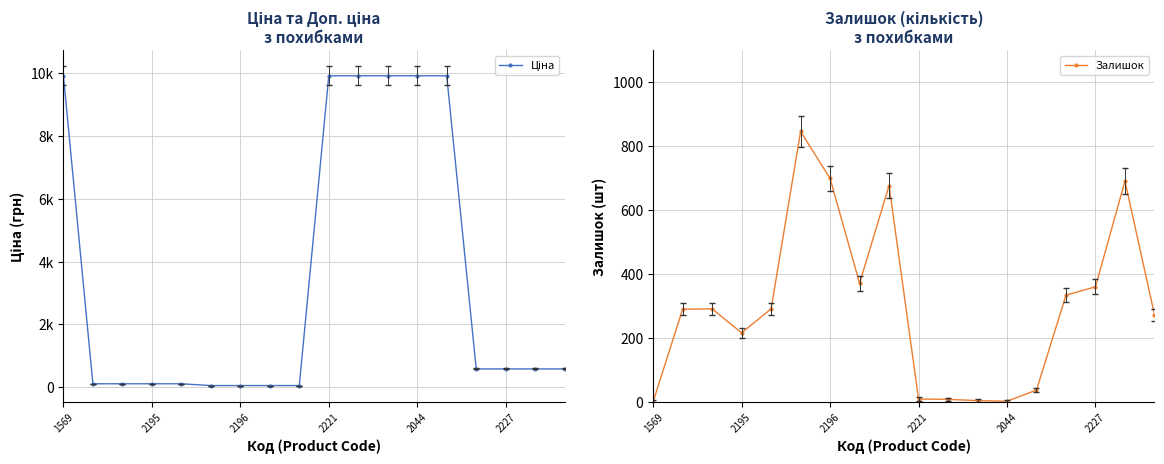

Which category has the lowest value across all series?

1569